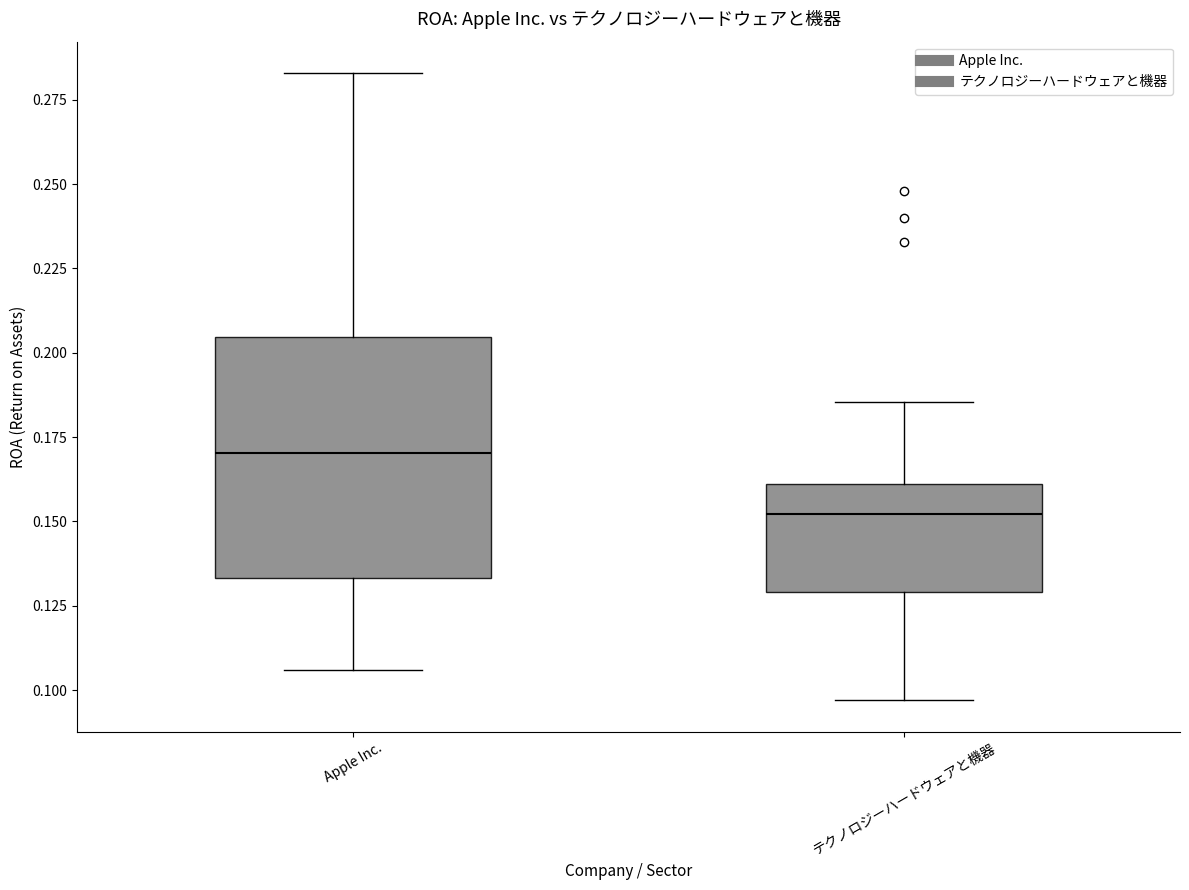

Comparing the boxes themselves (not the whiskers), which one is the tallest?

Apple Inc.